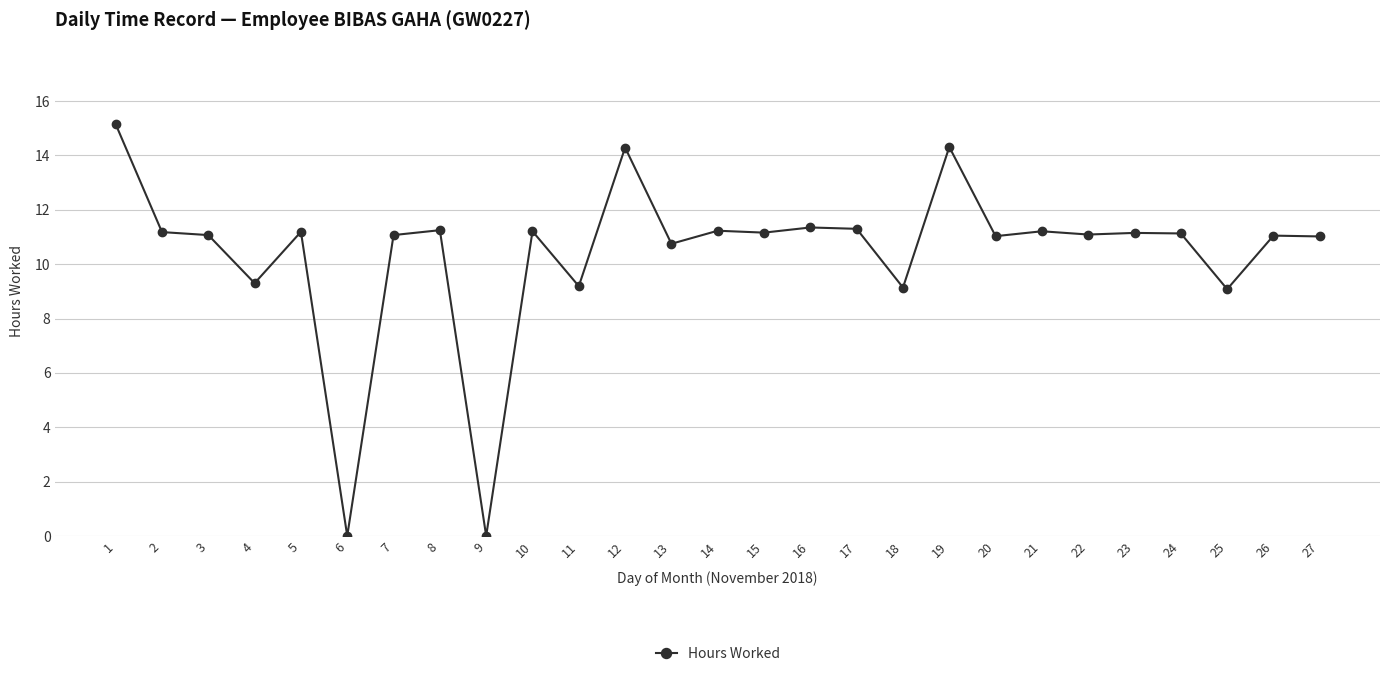

What is the sum of all values?

280.9